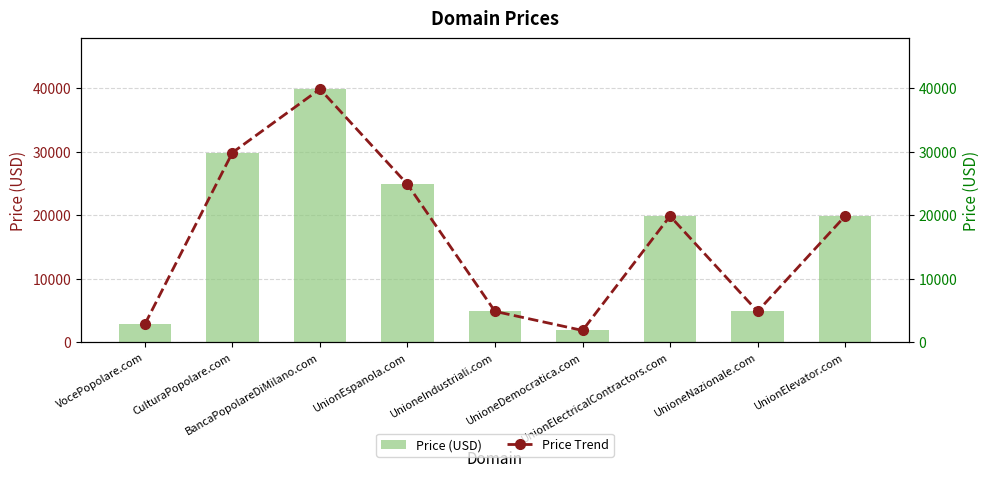

Does the chart contain any negative values?

No